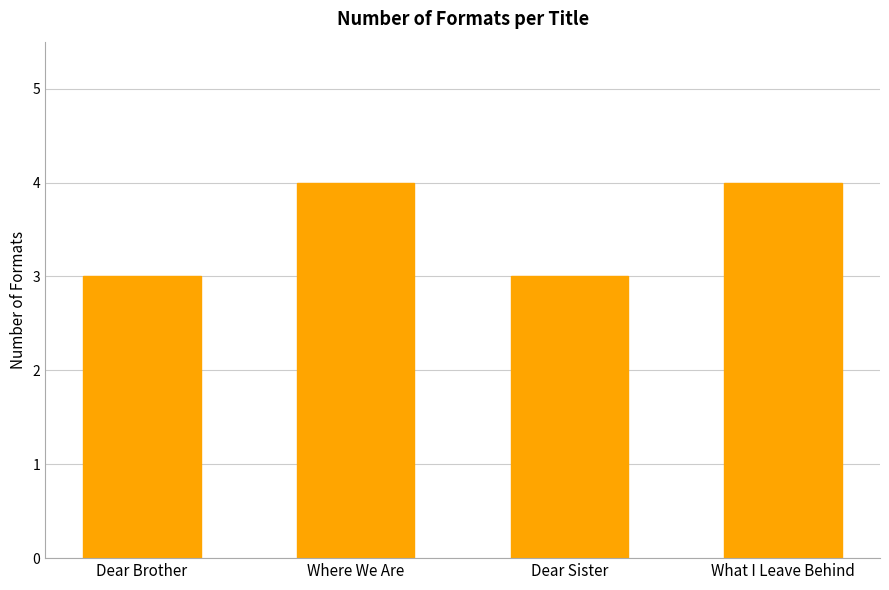

What is the approximate value at Where We Are?

4